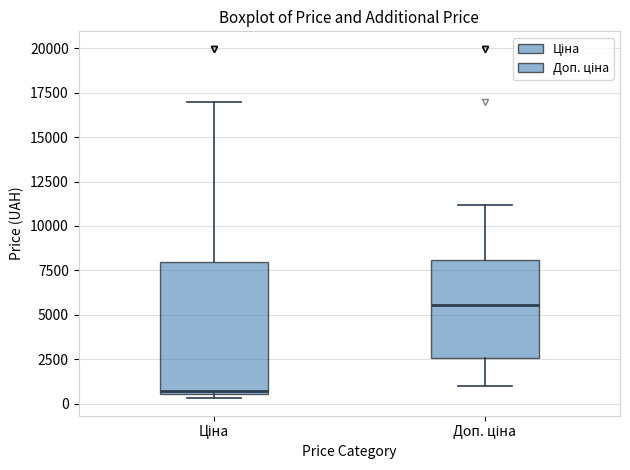

Reading left to right, read every box against the y-axis: the position of its median line, the range the box covers, and the ends of its whiskers. The values are not printed on the chart, so give them approximately, as read against the axis.

Ціна: median 500 (just above the box's lower edge), box 500 to 8000, whiskers 500 (just below the box's lower edge) to 17000
Доп. ціна: median 5500, box 2500 to 8000, whiskers 1000 to 11000